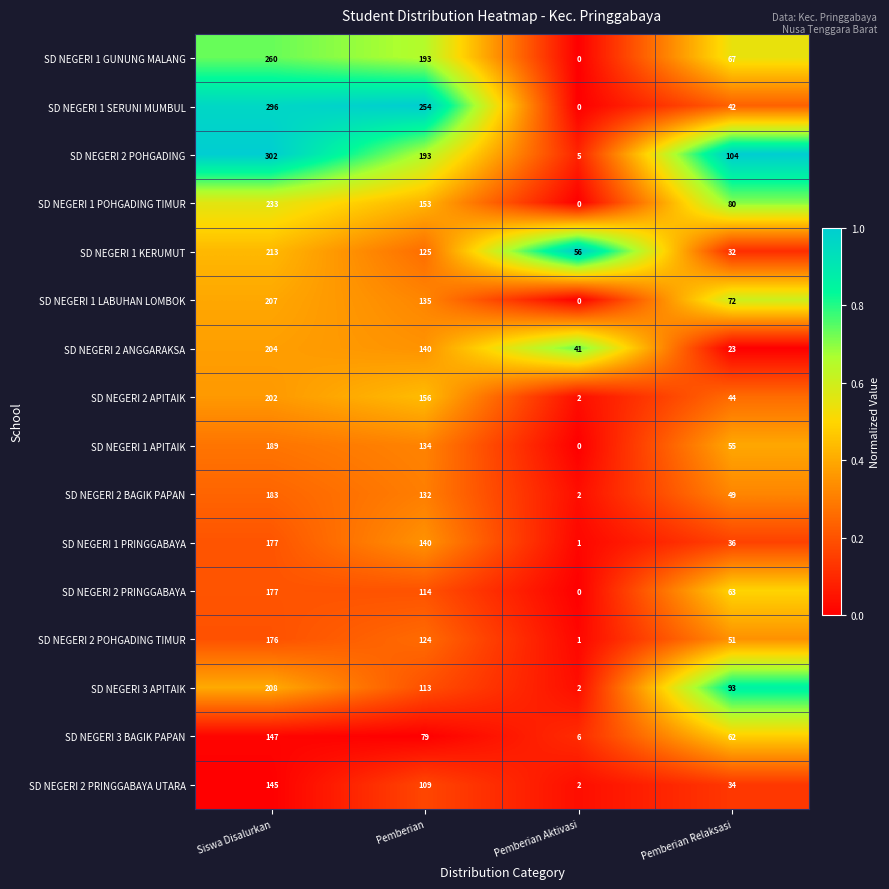

Is it true that SD NEGERI 1 APITAIK equals 0 at Pemberian Aktivasi?

True